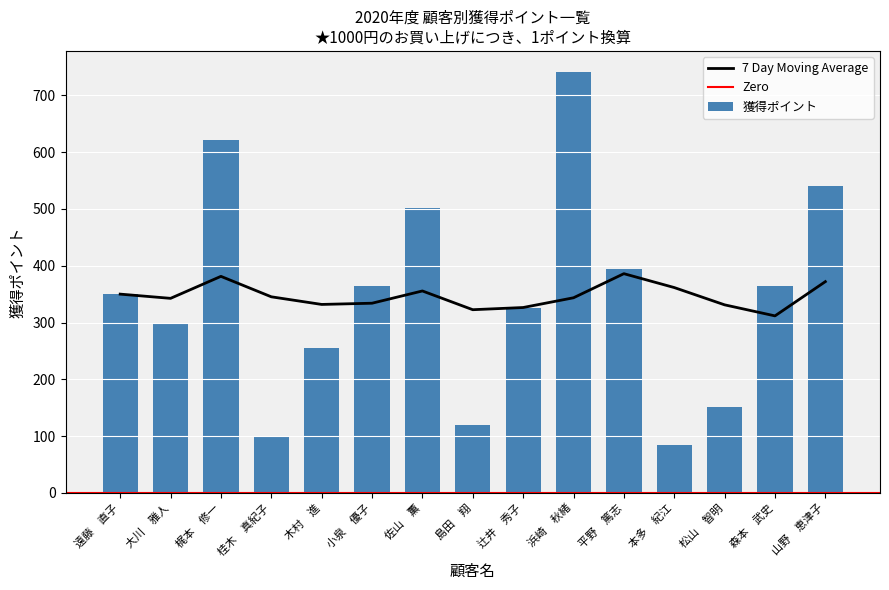

Approximately how many times larger is the value at 桂木　真紀子 compared to 本多　紀江?

1.2